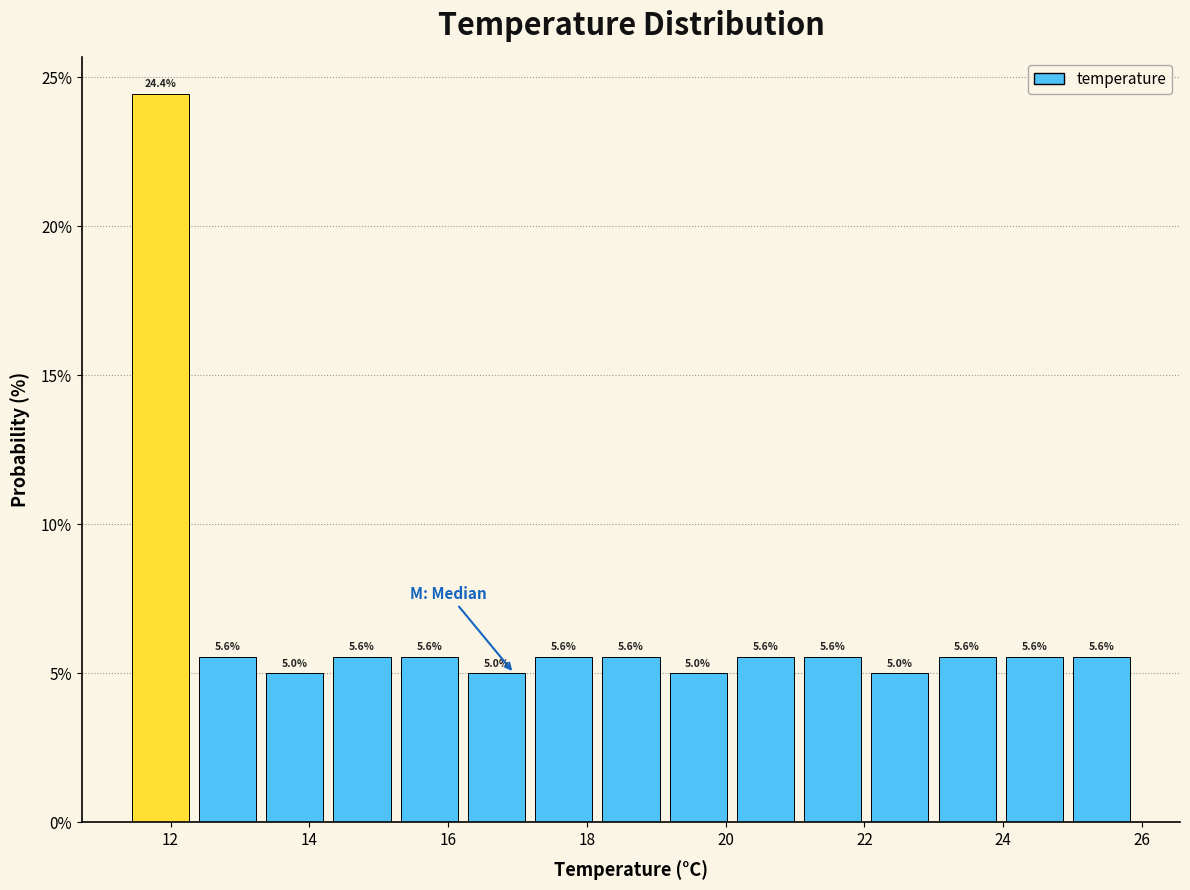

Reading left to right, list every bar in this chart as the range it spans on the x-axis followed by its height. The bar edges are not printed on the chart, so give them approximately, as read against the axis.

11.4 to 12.4: 24.4
12.4 to 13.4: 5.6
13.4 to 14.2: 5.0
14.2 to 15.2: 5.6
15.2 to 16.2: 5.6
16.2 to 17.2: 5.0
17.2 to 18.2: 5.6
18.2 to 19.2: 5.6
19.2 to 20.0: 5.0
20.0 to 21.0: 5.6
21.0 to 22.0: 5.6
22.0 to 23.0: 5.0
23.0 to 24.0: 5.6
24.0 to 25.0: 5.6
25.0 to 26.0: 5.6